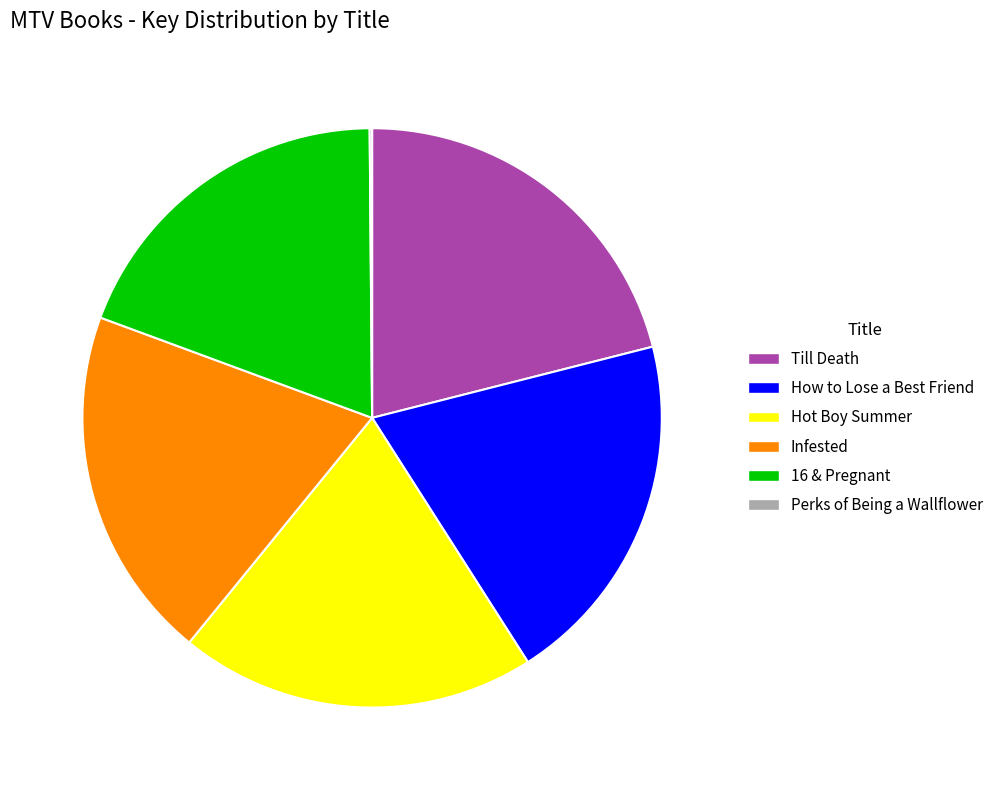

Does any single category account for the majority?

No